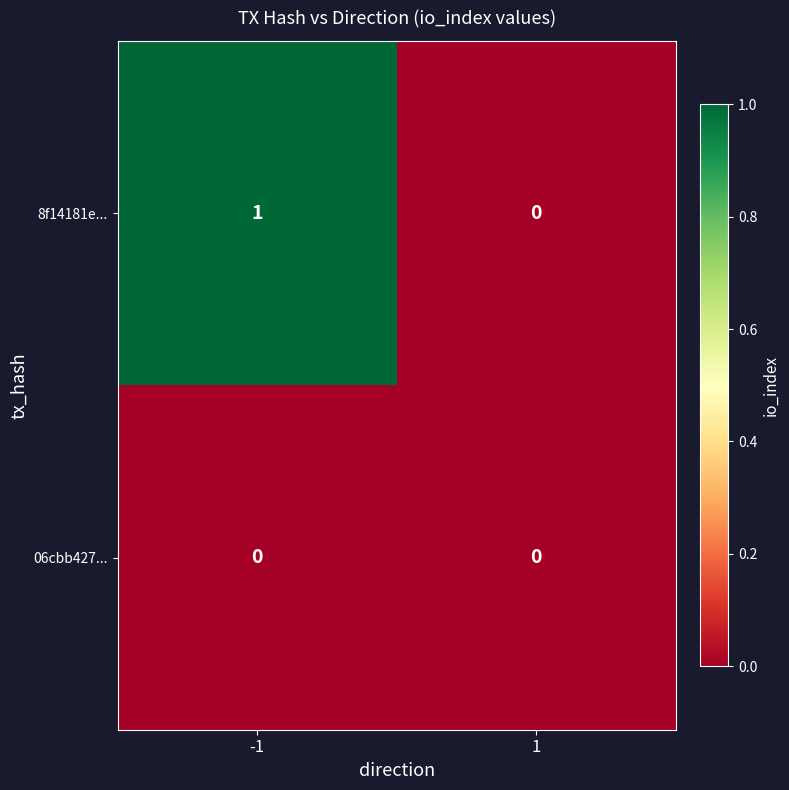

True or false: 06cbb427... has a value of 0 at -1.

True